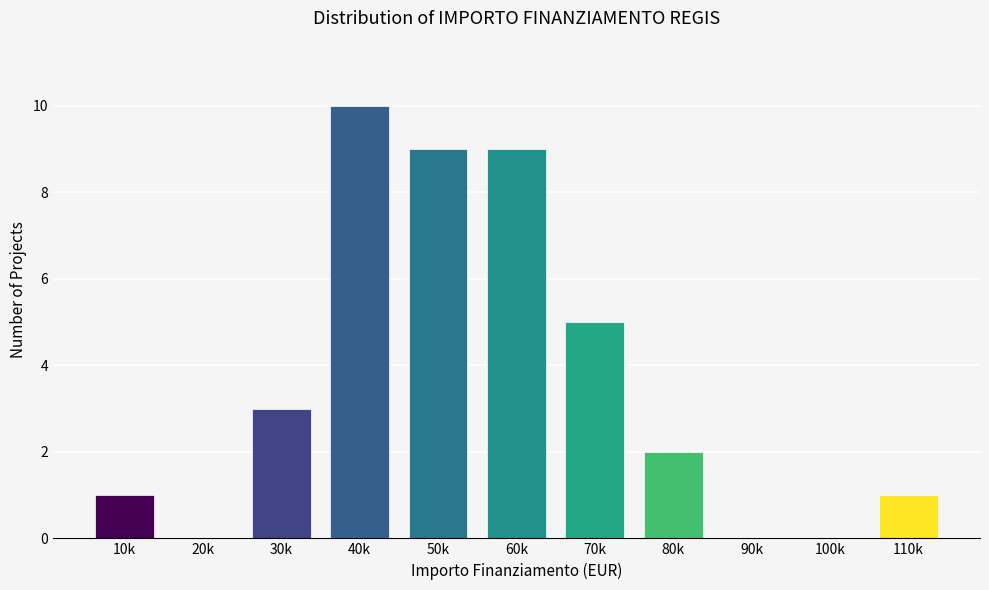

Reading left to right, what are all the values shown in this chart?

10k=1	20k=0	30k=3	40k=10	50k=9	60k=9	70k=5	80k=2	90k=0	100k=0	110k=1